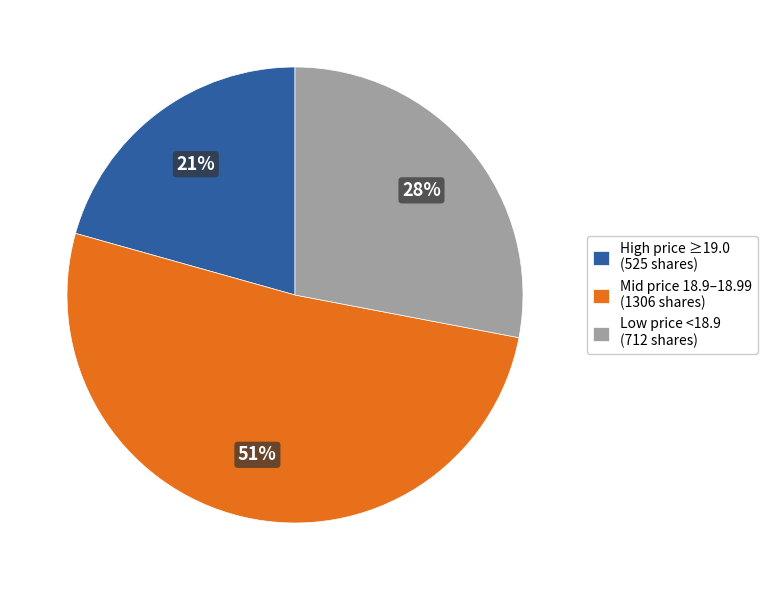

Which has a higher value, High price ≥19.0 (525 shares) or Mid price 18.9–18.99 (1306 shares)?

Mid price 18.9–18.99 (1306 shares)